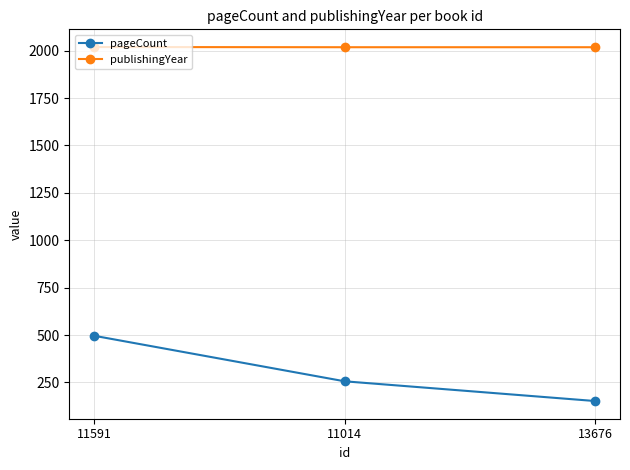

Which series changed the most between 11591 and 13676?

pageCount